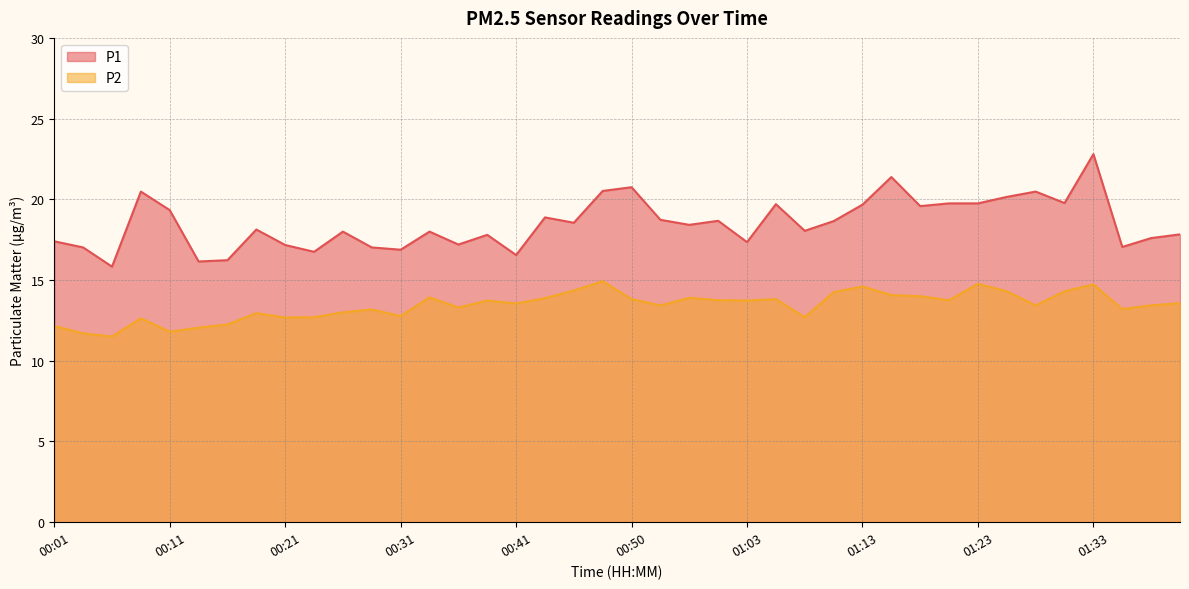

Does the chart have visible grid lines?

Yes